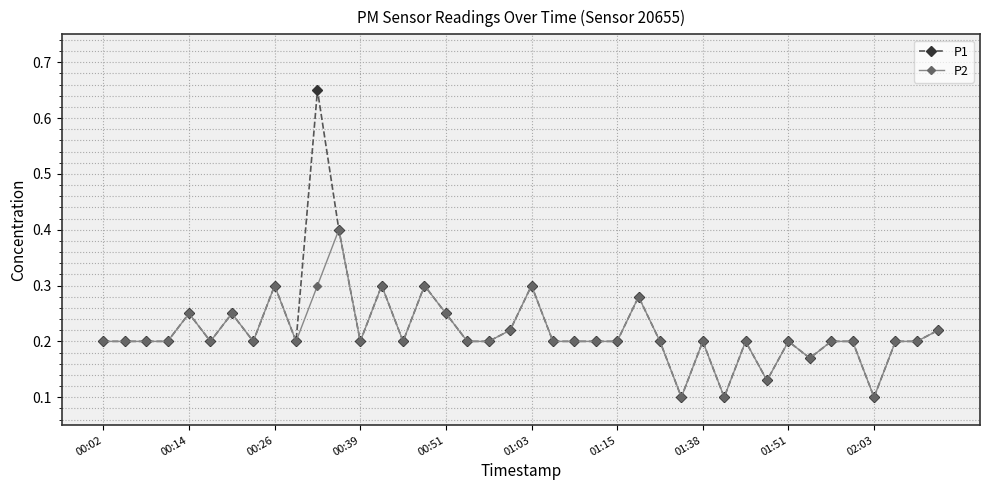

True or false: P1 has more than 2 interior local peaks.

True